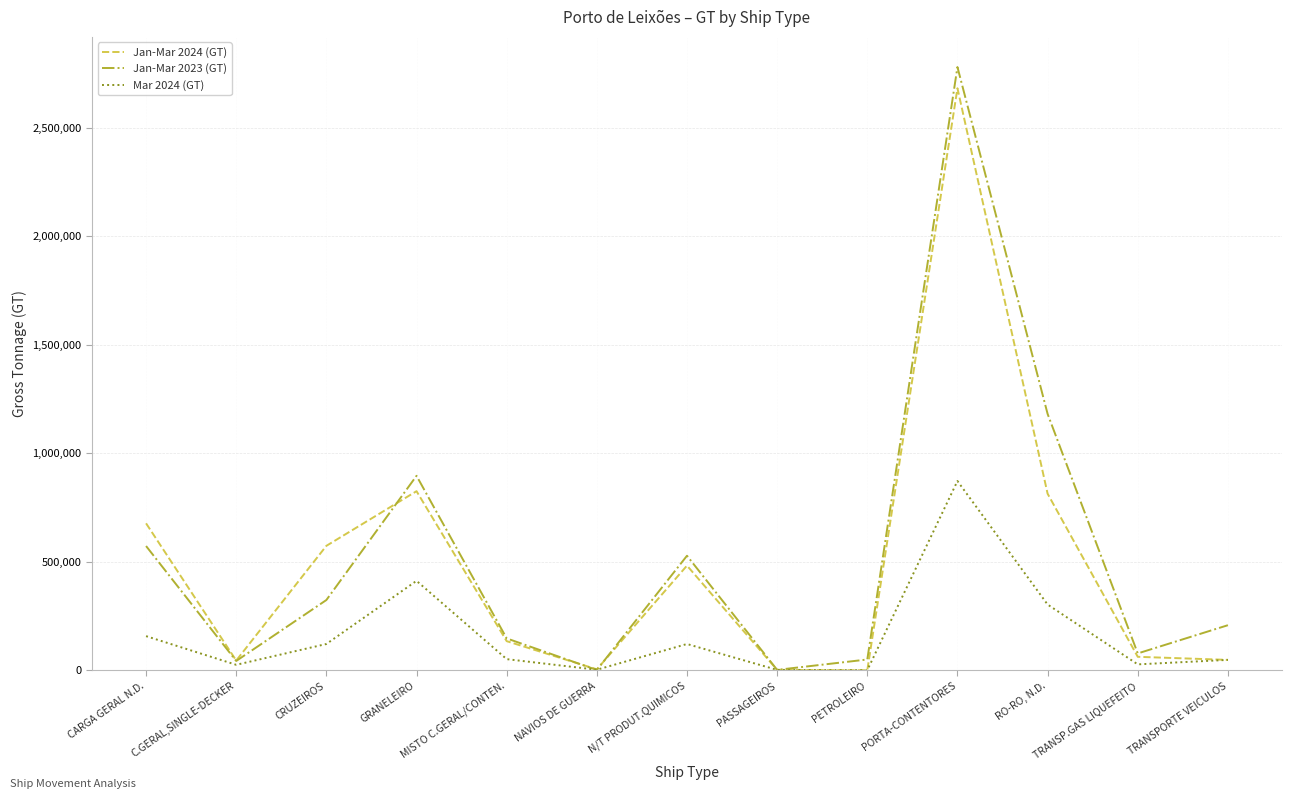

Where is the first local minimum for Mar 2024 (GT)?

C.GERAL,SINGLE-DECKER